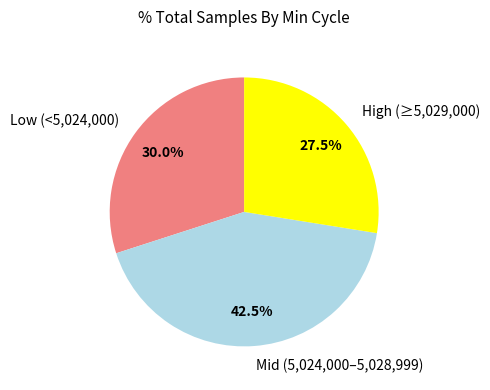

Approximately how many times larger is the value at Mid (5,024,000–5,028,999) compared to Low (<5,024,000)?

1.4